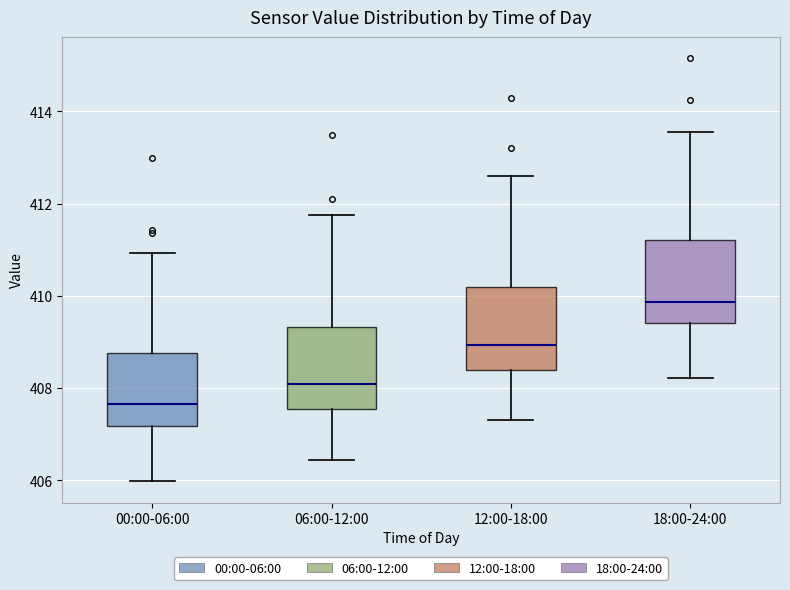

Reading left to right, transcribe this box plot: for each box, give where its median line is, the range the box spans, and where its two whiskers end, as read against the y-axis. The values are not printed on the chart, so give them approximately, as read against the axis.

00:00-06:00: median 407.6, box 407.2 to 408.8, whiskers 406.0 to 411.0
06:00-12:00: median 408.0, box 407.6 to 409.4, whiskers 406.4 to 411.8
12:00-18:00: median 409.0, box 408.4 to 410.2, whiskers 407.4 to 412.6
18:00-24:00: median 409.8, box 409.4 to 411.2, whiskers 408.2 to 413.6